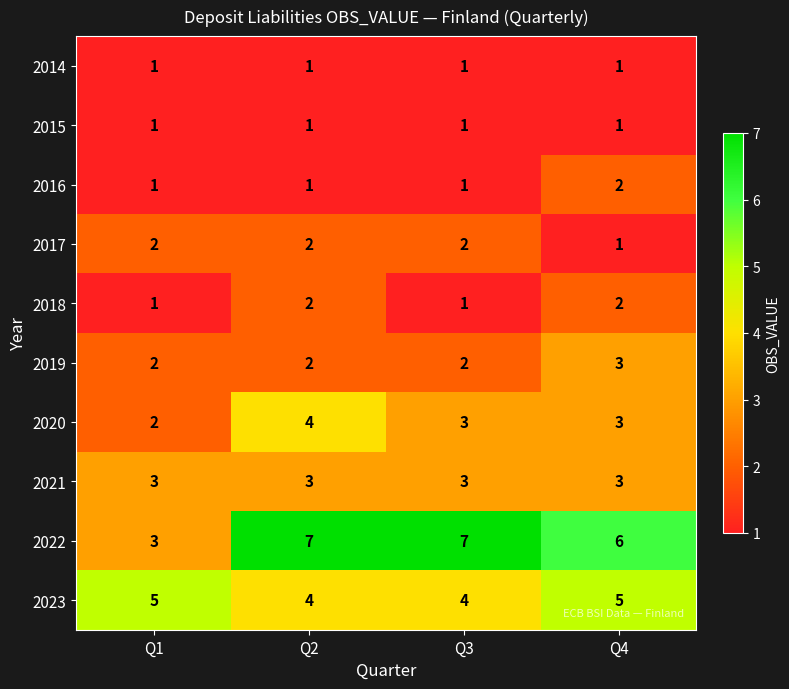

True or false: 2021 has a value of 3 at Q1.

True